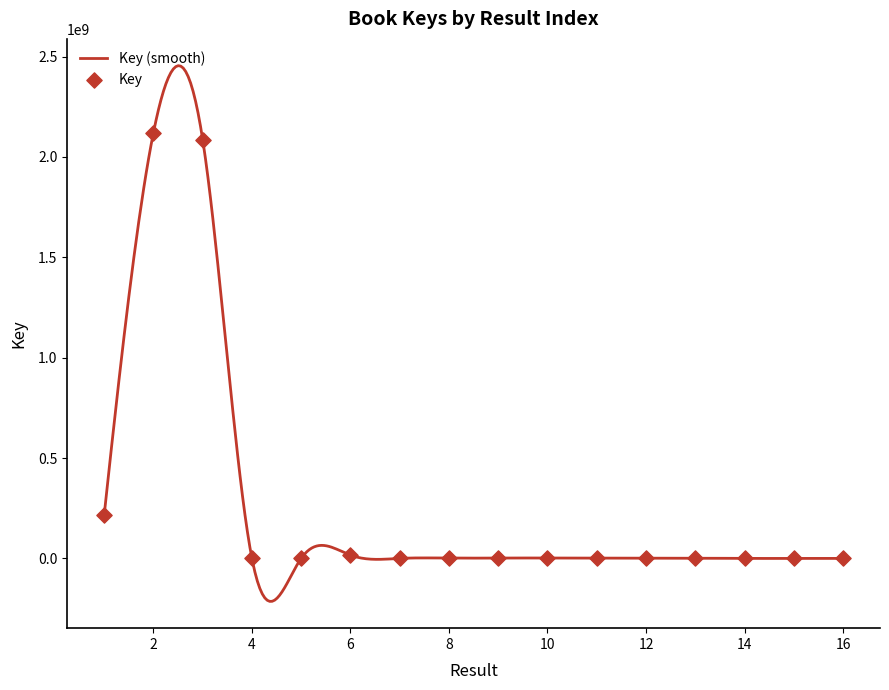

What is the change in value from 6 to 7?

-16277229